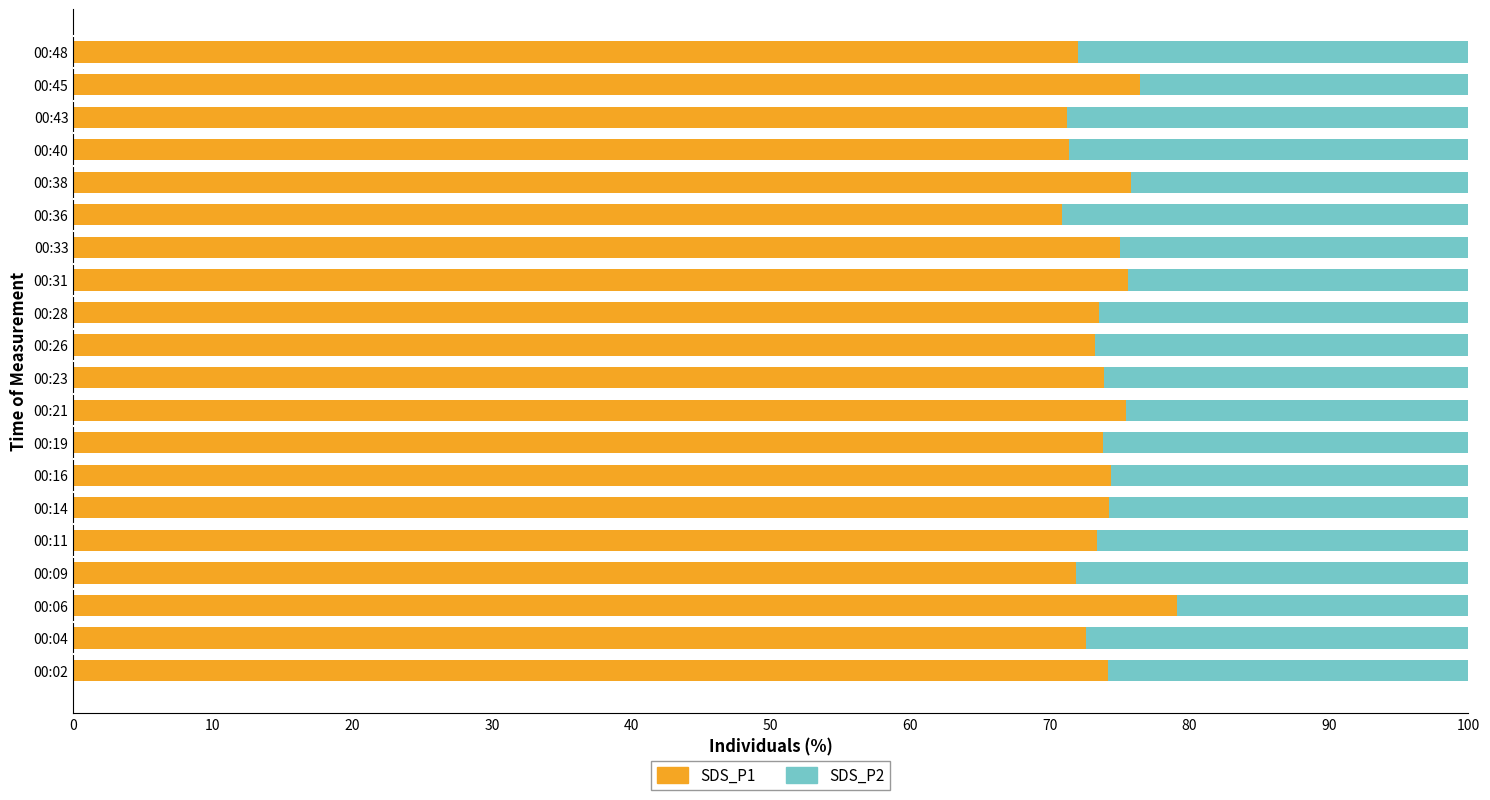

At which label does SDS_P1 reach its peak?

00:06